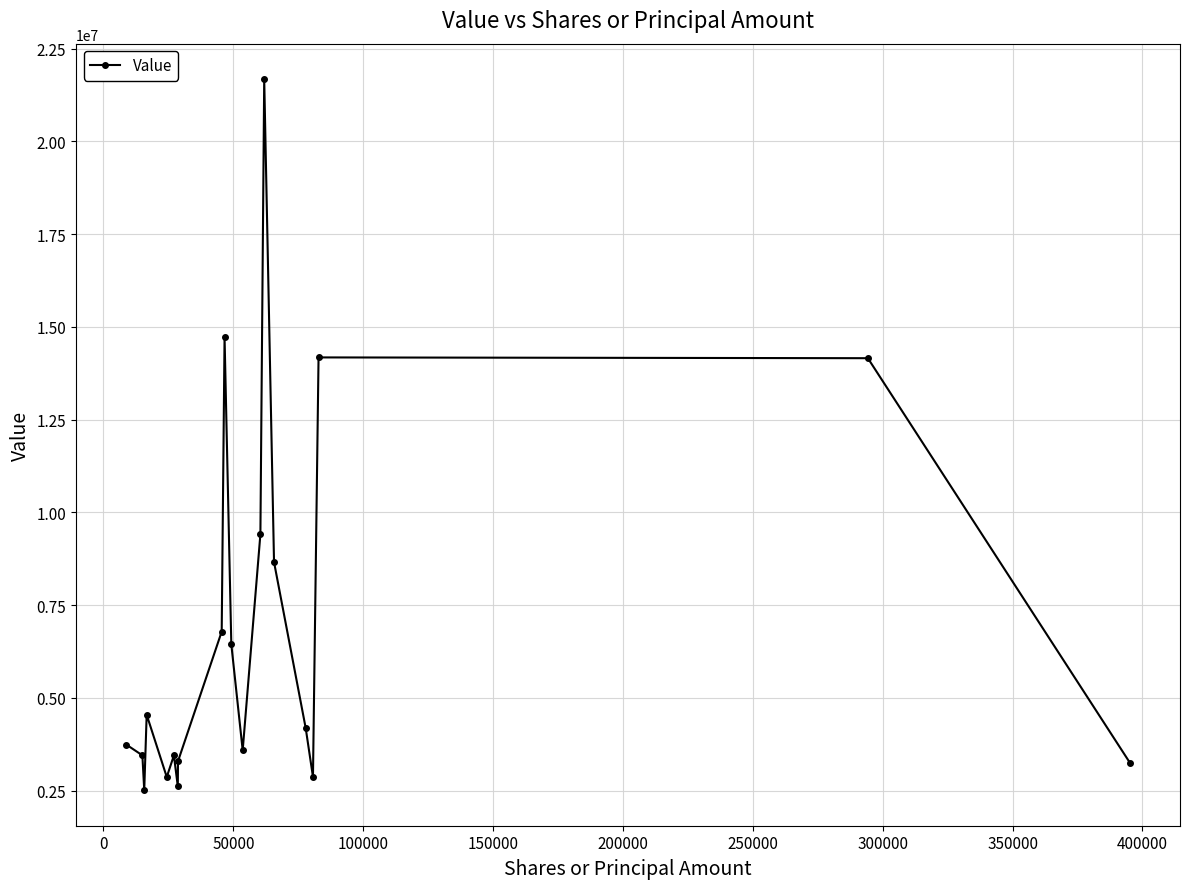

True or false: there are more than 0 points higher than both neighbors.

True